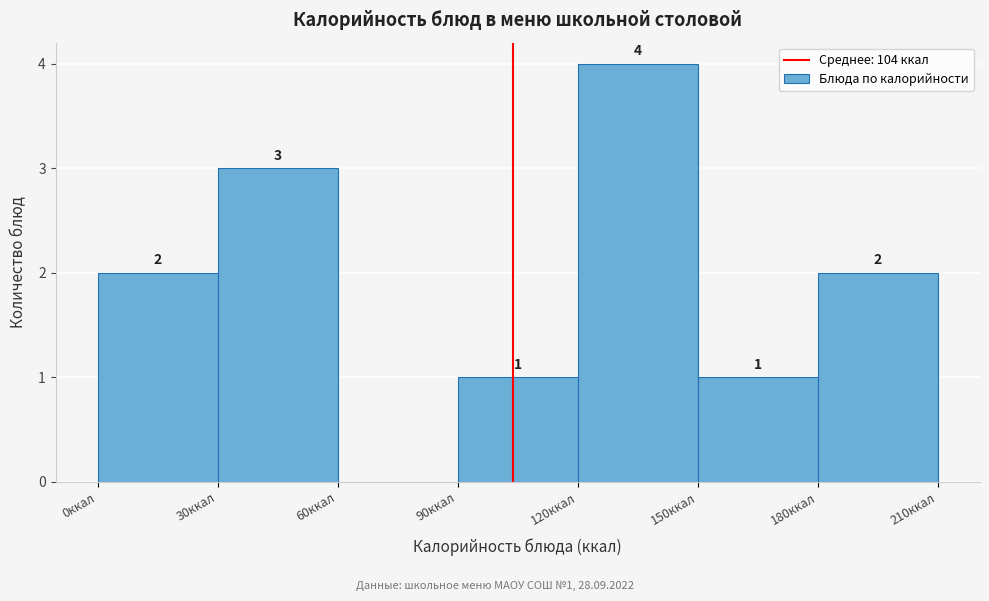

Over which range of the x-axis is the bar tallest?

120 to 150